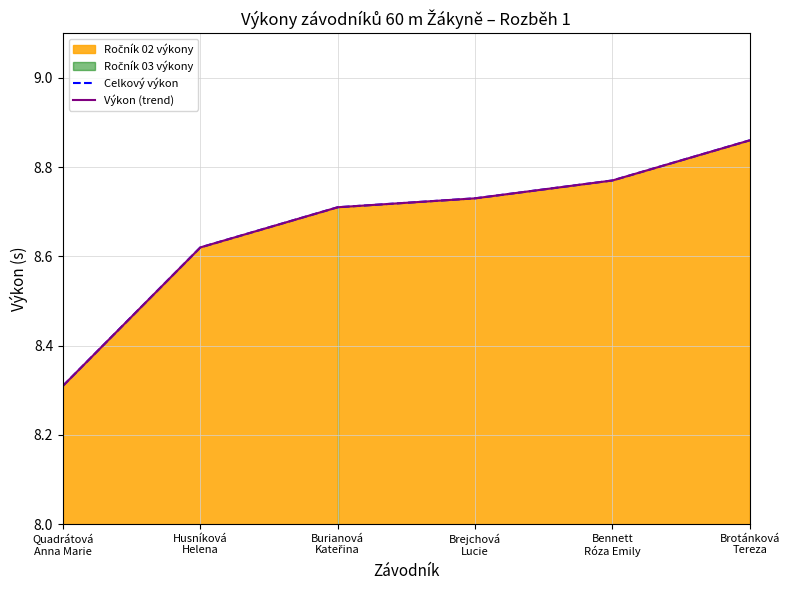

What is the maximum value for Celkový výkon?

8.9